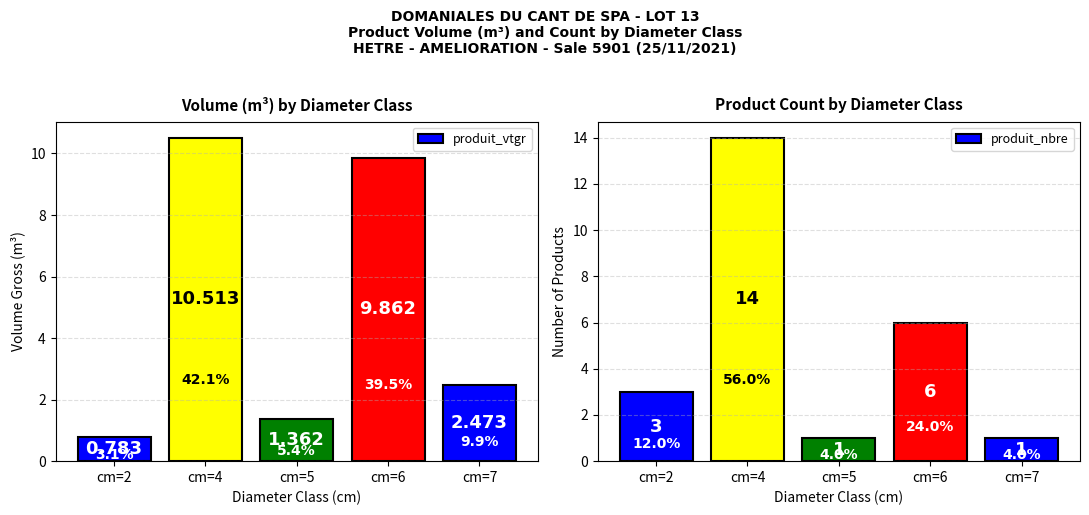

Reading left to right, list all the values displayed in this chart.

produit_vtgr: cm=2=0.8	cm=4=10.5	cm=5=1.4	cm=6=9.9	cm=7=2.5
produit_nbre: cm=2=3.0	cm=4=14.0	cm=5=1.0	cm=6=6.0	cm=7=1.0